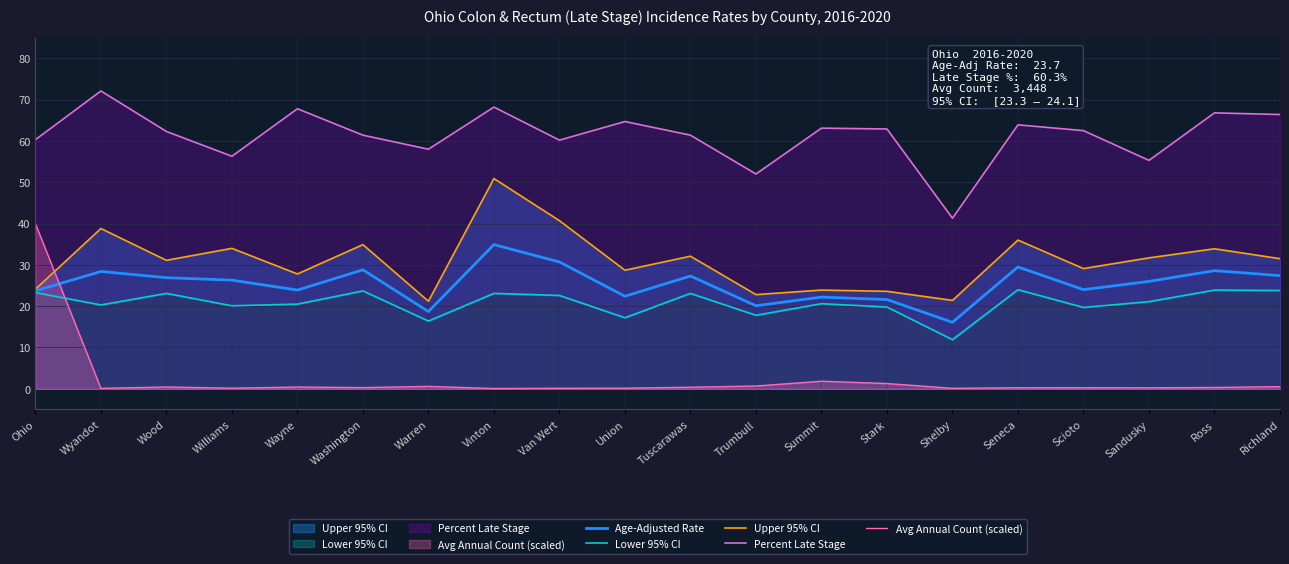

Which series has the widest spread of values?

Avg Annual Count (scaled)